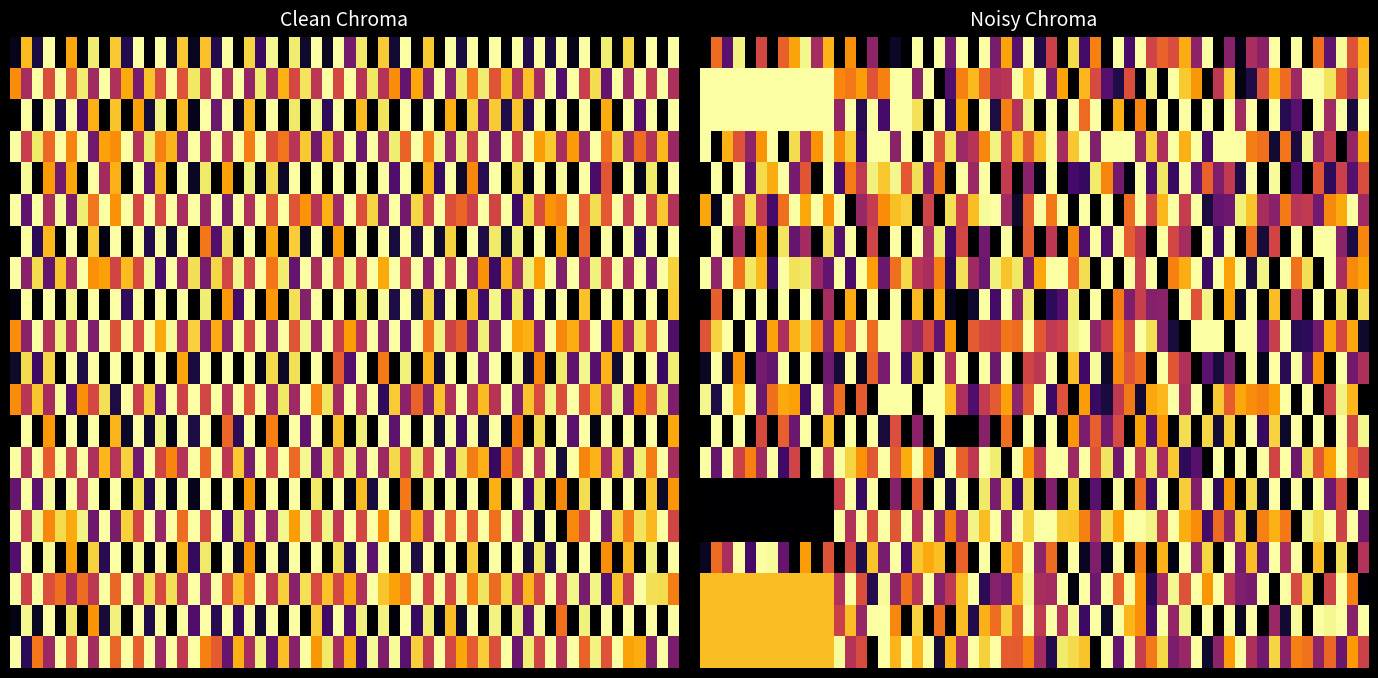

What is the total value across all series at 1?

1